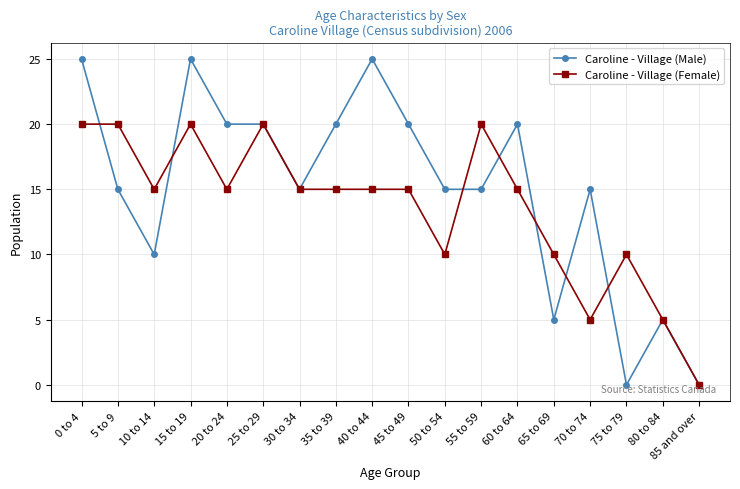

At which category does Caroline - Village (Male) reach its first local peak?

15 to 19